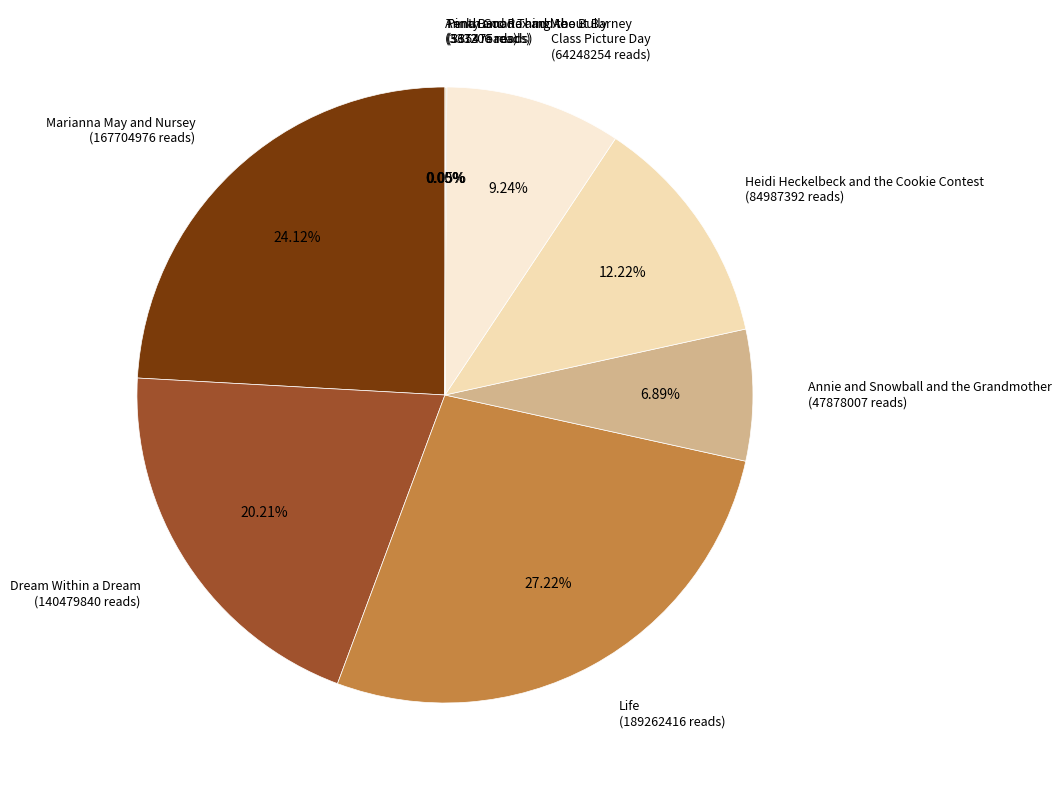

Does Class Picture Day (64248254 reads) represent more than half of the total?

No